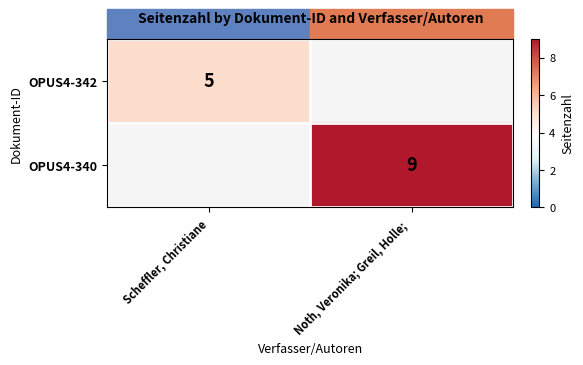

True or false: OPUS4-340 has a value of 9 at Noth, Veronika; Greil, Holle; .

True